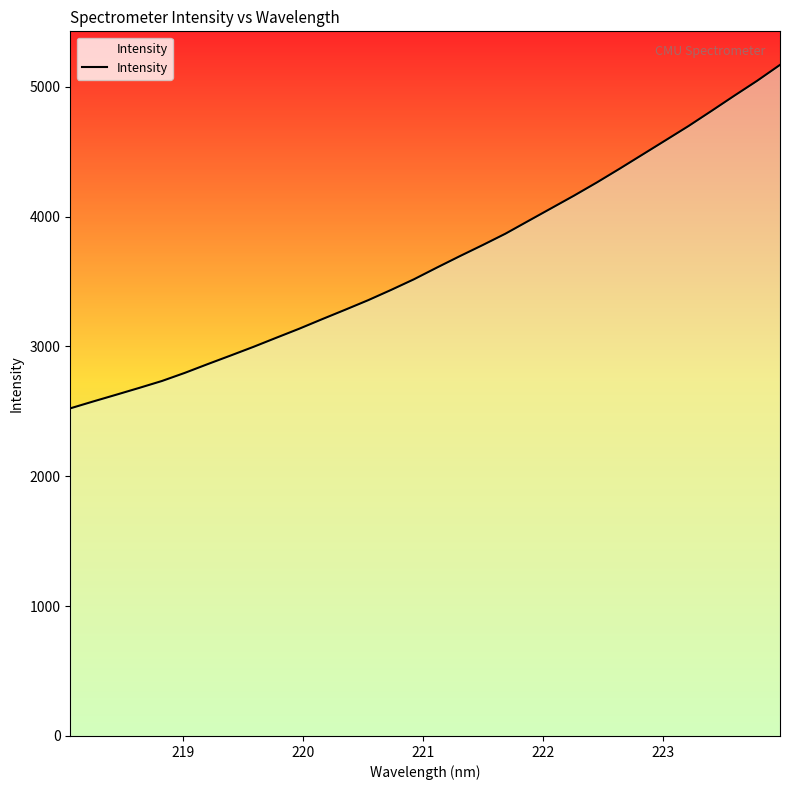

How many lines are shown in the chart?

1